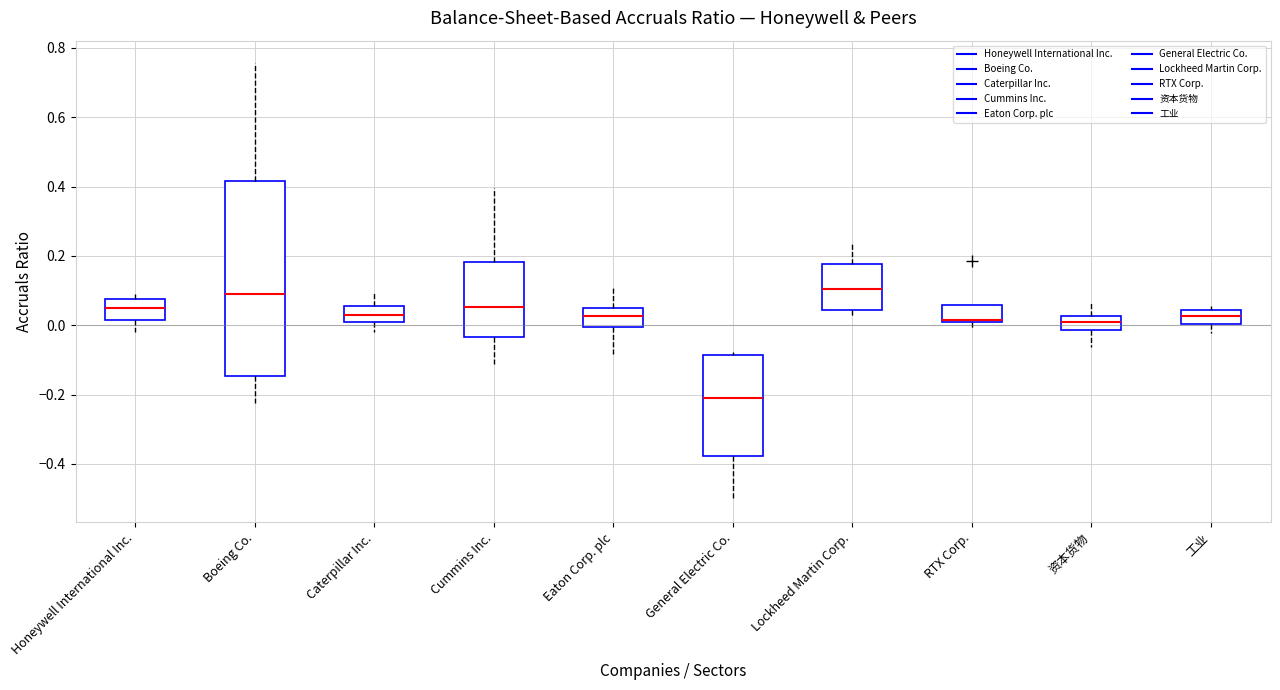

Reading left to right, transcribe this box plot: for each box, give where its median line is, the range the box spans, and where its two whiskers end, as read against the y-axis. The values are not printed on the chart, so give them approximately, as read against the axis.

Honeywell International Inc.: median 0.04, box 0.02 to 0.08, whiskers -0.02 to 0.10
Boeing Co.: median 0.10, box -0.14 to 0.42, whiskers -0.22 to 0.76
Caterpillar Inc.: median 0.04, box 0.00 to 0.06, whiskers -0.02 to 0.10
Cummins Inc.: median 0.06, box -0.04 to 0.18, whiskers -0.12 to 0.40
Eaton Corp. plc: median 0.02, box 0.00 to 0.04, whiskers -0.08 to 0.10
General Electric Co.: median -0.22, box -0.38 to -0.08, whiskers -0.50 to -0.08 (just above the box's upper edge)
Lockheed Martin Corp.: median 0.10, box 0.04 to 0.18, whiskers 0.02 to 0.24
RTX Corp.: median 0.02, box 0.00 to 0.06, whiskers -0.02 to 0.06
资本货物: median 0.00, box -0.02 to 0.02, whiskers -0.06 to 0.06
工业: median 0.02, box 0.00 to 0.04, whiskers -0.02 to 0.06